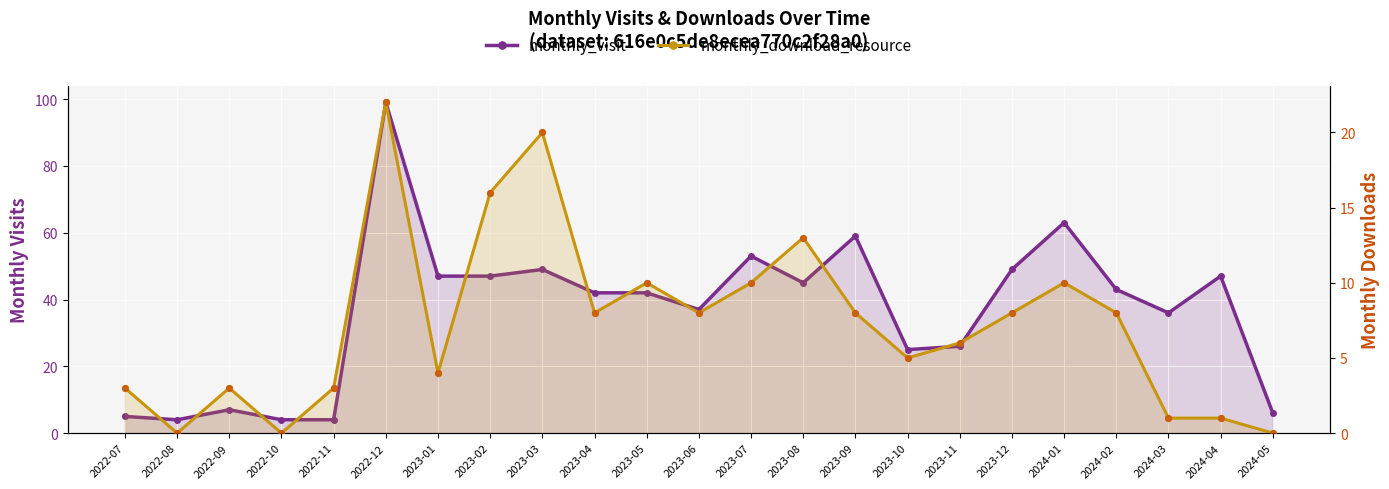

Which series has the largest total across all categories?

monthly_visit